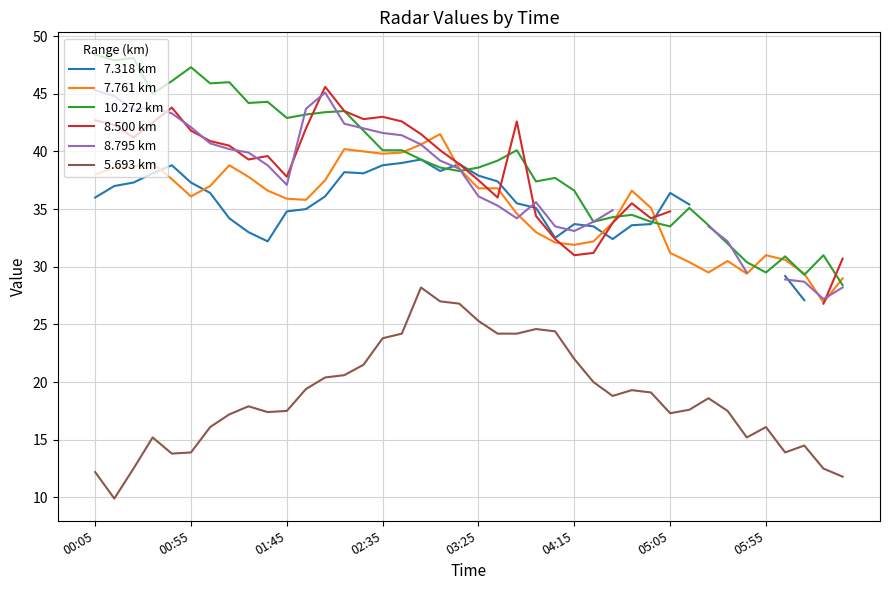

What is the maximum value for 5.693 km?

28.2